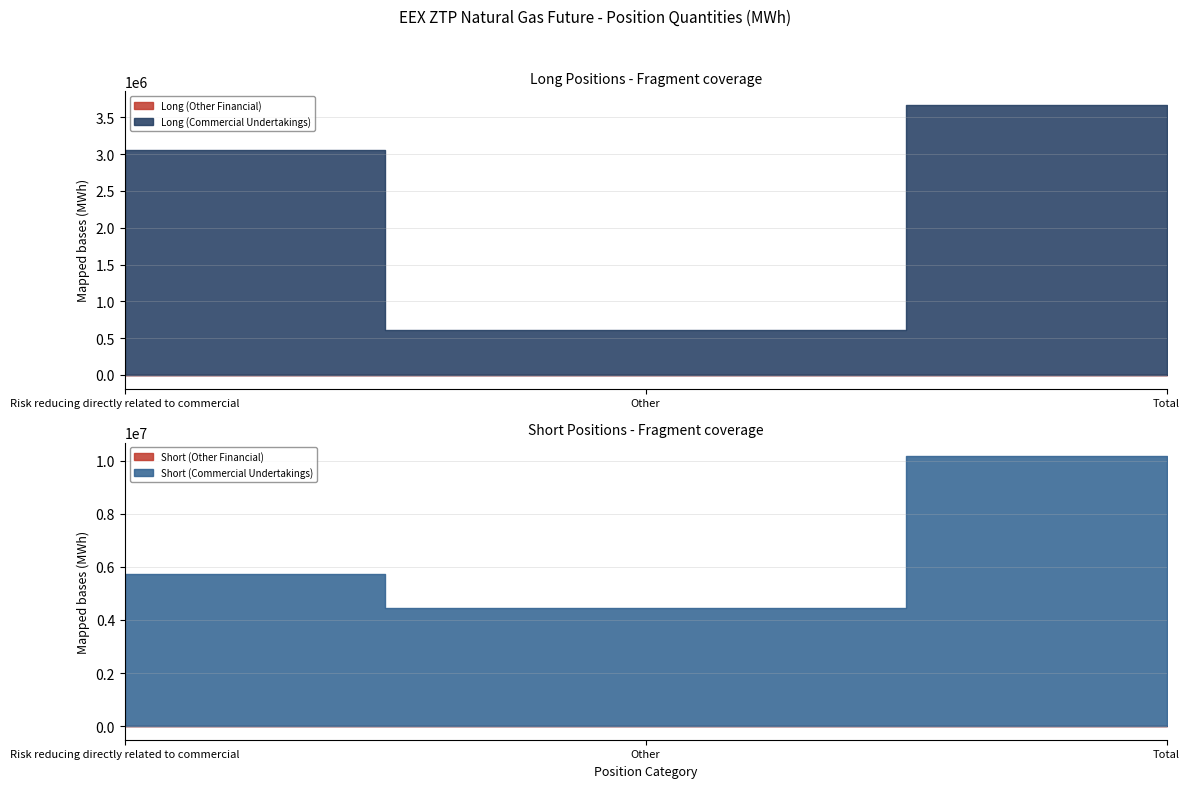

What is the sum of the Long (Commercial Undertakings) values at Other and Risk reducing directly related to commercial?

3670125